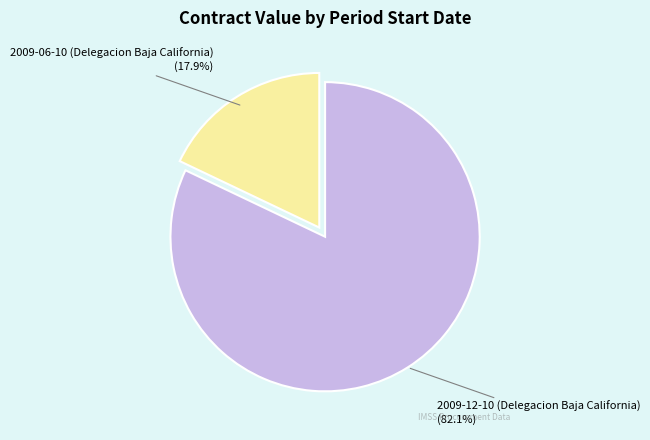

To the nearest percent, what is the difference between the 2009-06-10 (Delegacion Baja California) and 2009-12-10 (Delegacion Baja California) slice percentages?

64%